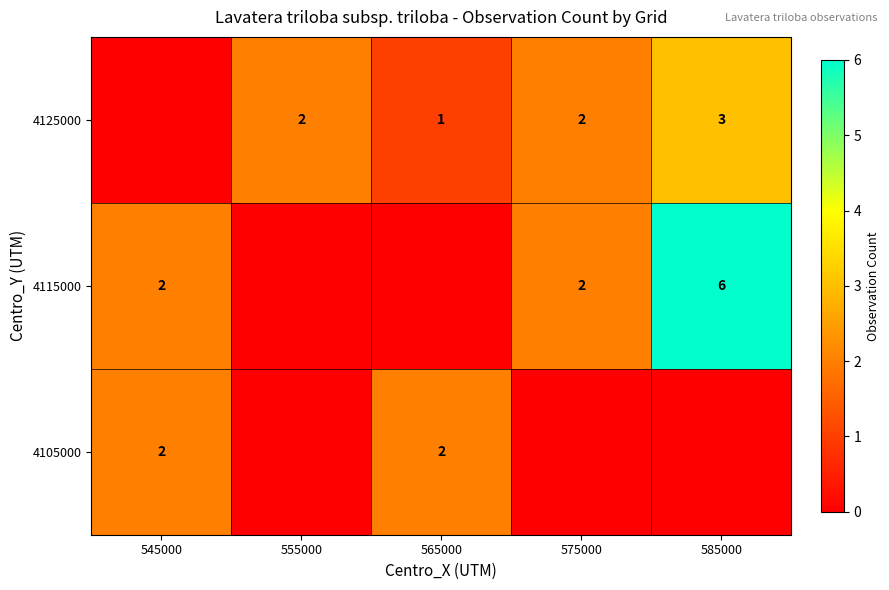

Is it true that 4105000 equals 2 at 565000?

True